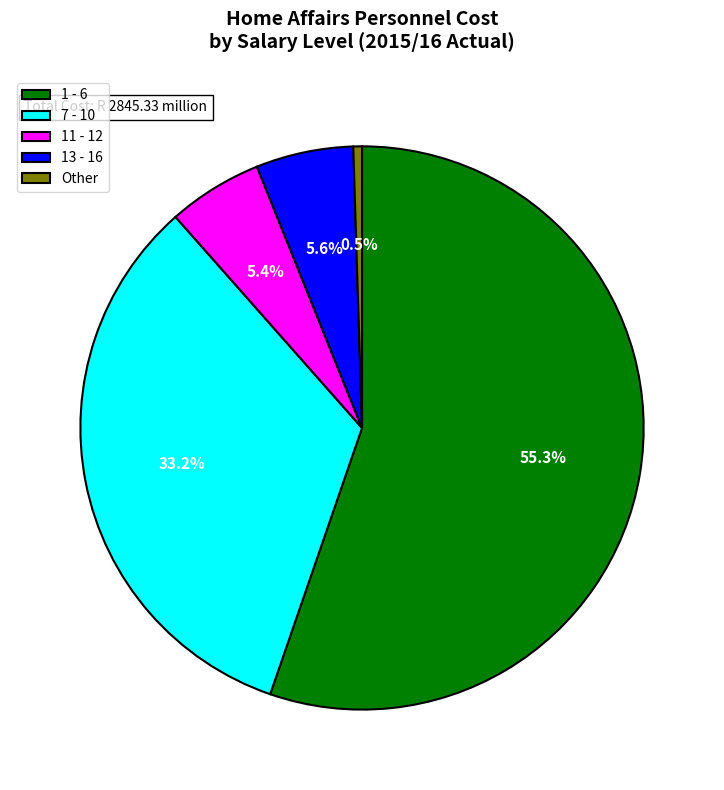

Which has a higher value, 1 - 6 or 13 - 16?

1 - 6